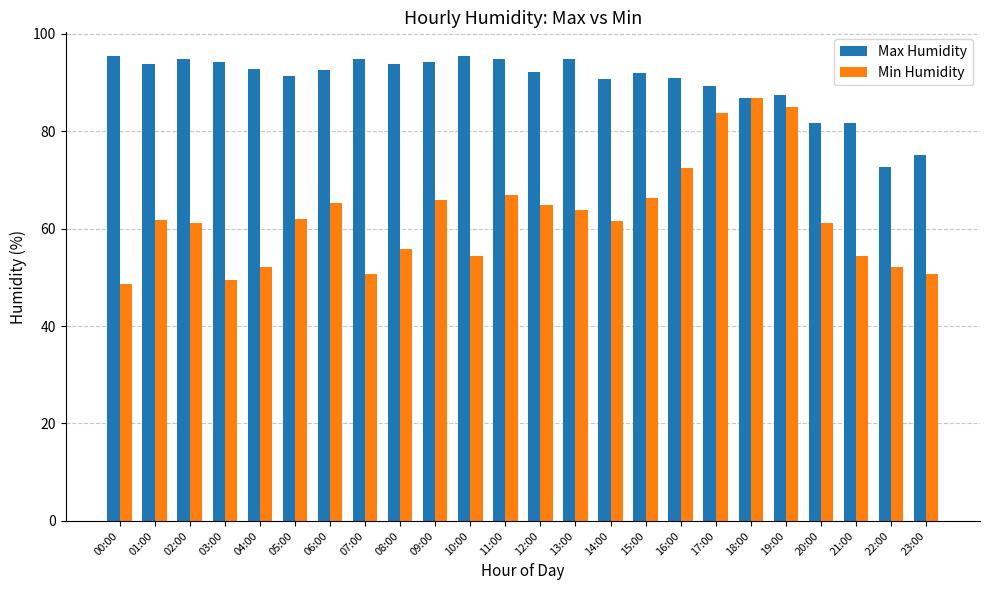

What is the total value across all series at 10:00?

149.9